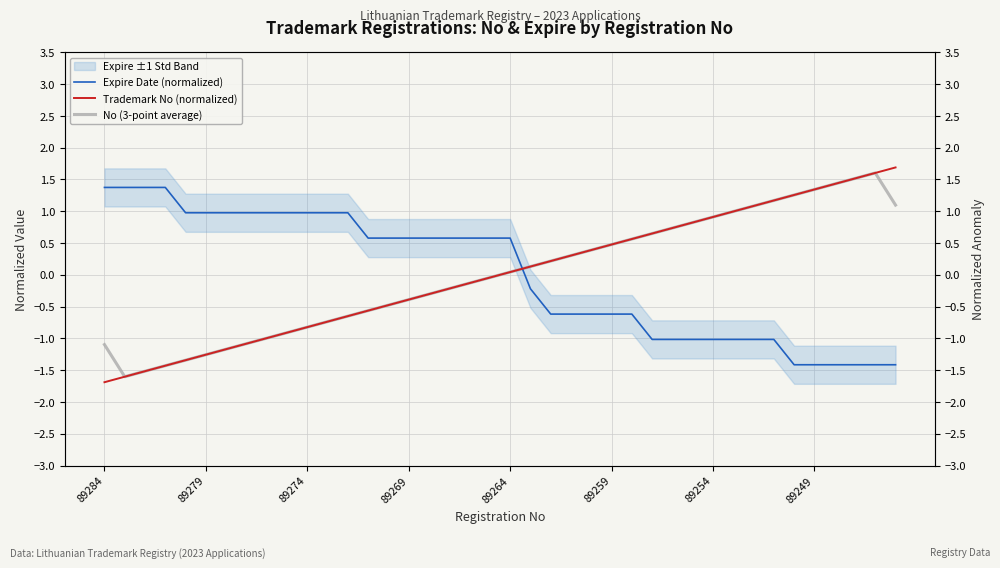

What are all the series names shown in the legend?

Expire Date (normalized), Trademark No (normalized), No (3-point average)